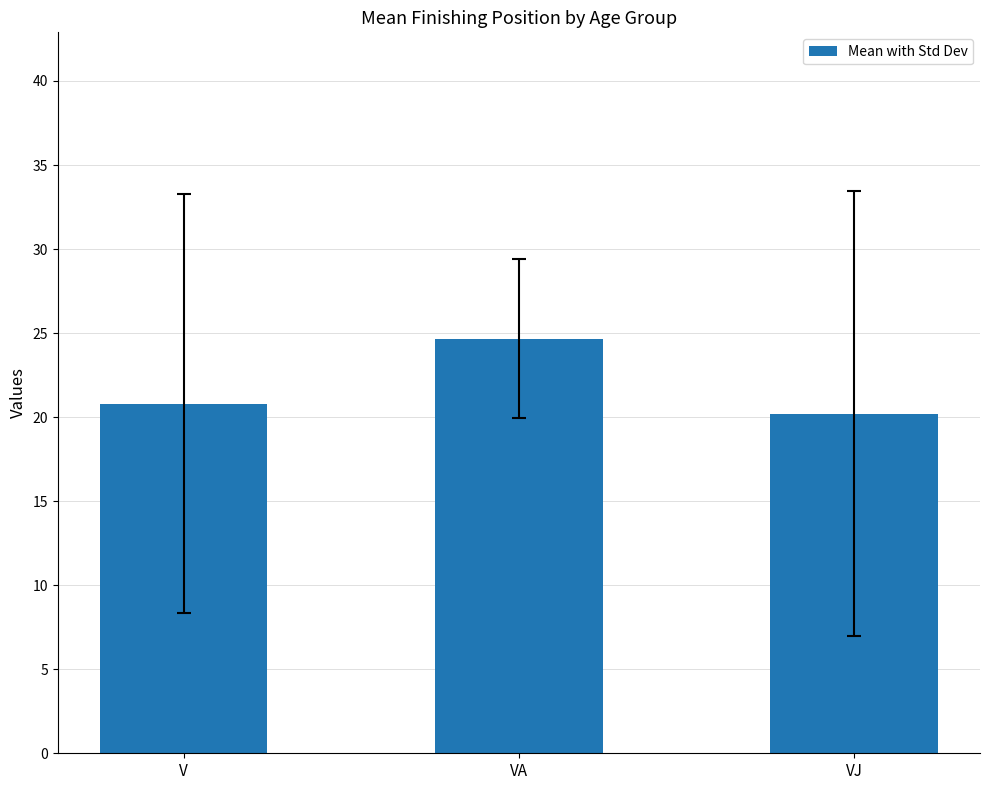

What is the value of the 3rd bar from the left?

20.2